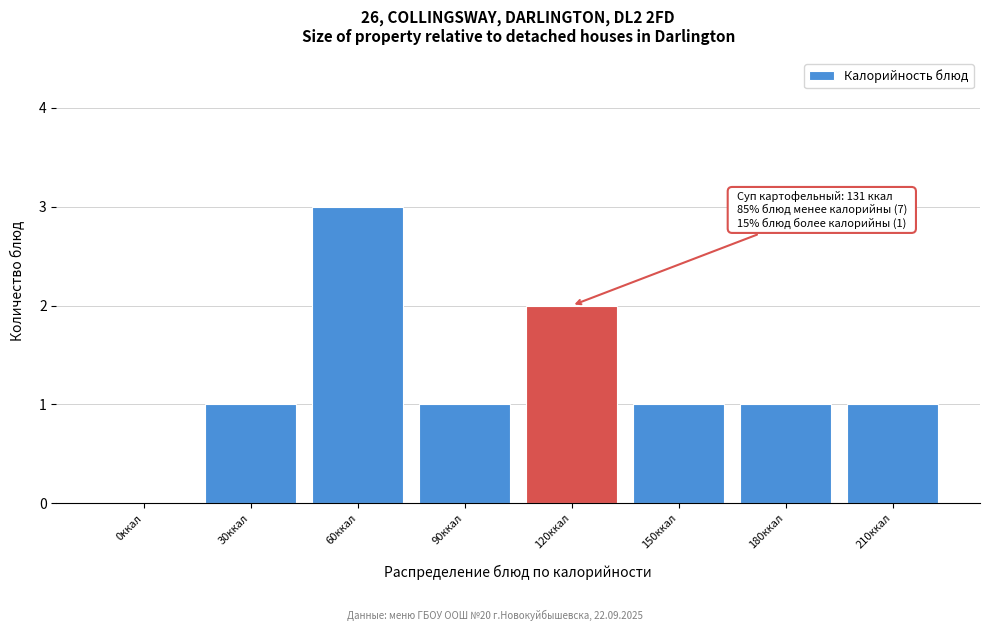

Reading left to right, extract all data points from this chart.

0ккал=0	30ккал=1	60ккал=3	90ккал=1	120ккал=2	150ккал=1	180ккал=1	210ккал=1